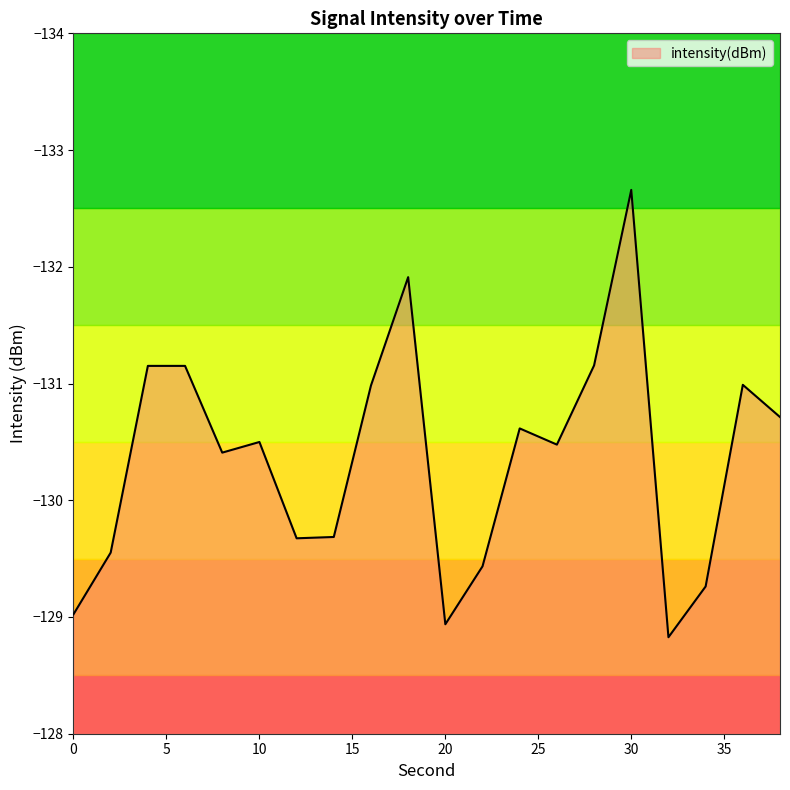

What is the greatest value displayed?

-128.8